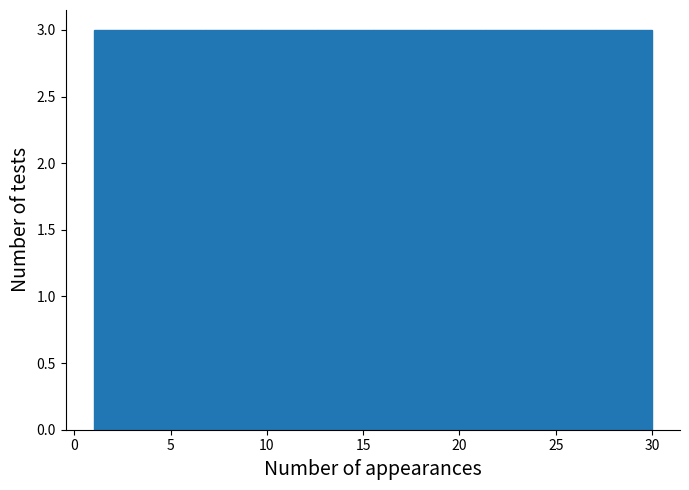

Reading left to right, list every bar in this chart as the range it spans on the x-axis followed by its height. Neither the bar edges nor the heights are printed on the chart, so give them approximately, as read against the axes.

1.0 to 3.9: 3
3.9 to 6.8: 3
6.8 to 9.7: 3
9.7 to 12.6: 3
12.6 to 15.5: 3
15.5 to 18.4: 3
18.4 to 21.3: 3
21.3 to 24.2: 3
24.2 to 27.1: 3
27.1 to 30.0: 3